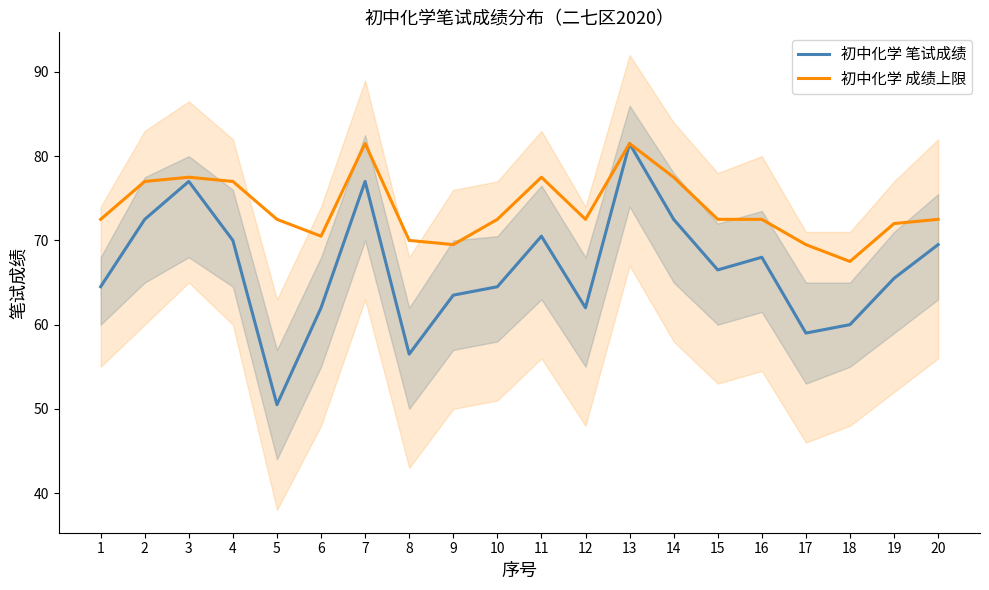

Reading left to right, what are all the values shown in this chart?

初中化学 笔试成绩: 1=64.5	2=72.5	3=77.0	4=70.0	5=50.5	6=62.0	7=77.0	8=56.5	9=63.5	10=64.5	11=70.5	12=62.0	13=81.5	14=72.5	15=66.5	16=68.0	17=59.0	18=60.0	19=65.5	20=69.5
初中化学 成绩上限: 1=72.5	2=77.0	3=77.5	4=77.0	5=72.5	6=70.5	7=81.5	8=70.0	9=69.5	10=72.5	11=77.5	12=72.5	13=81.5	14=77.5	15=72.5	16=72.5	17=69.5	18=67.5	19=72.0	20=72.5